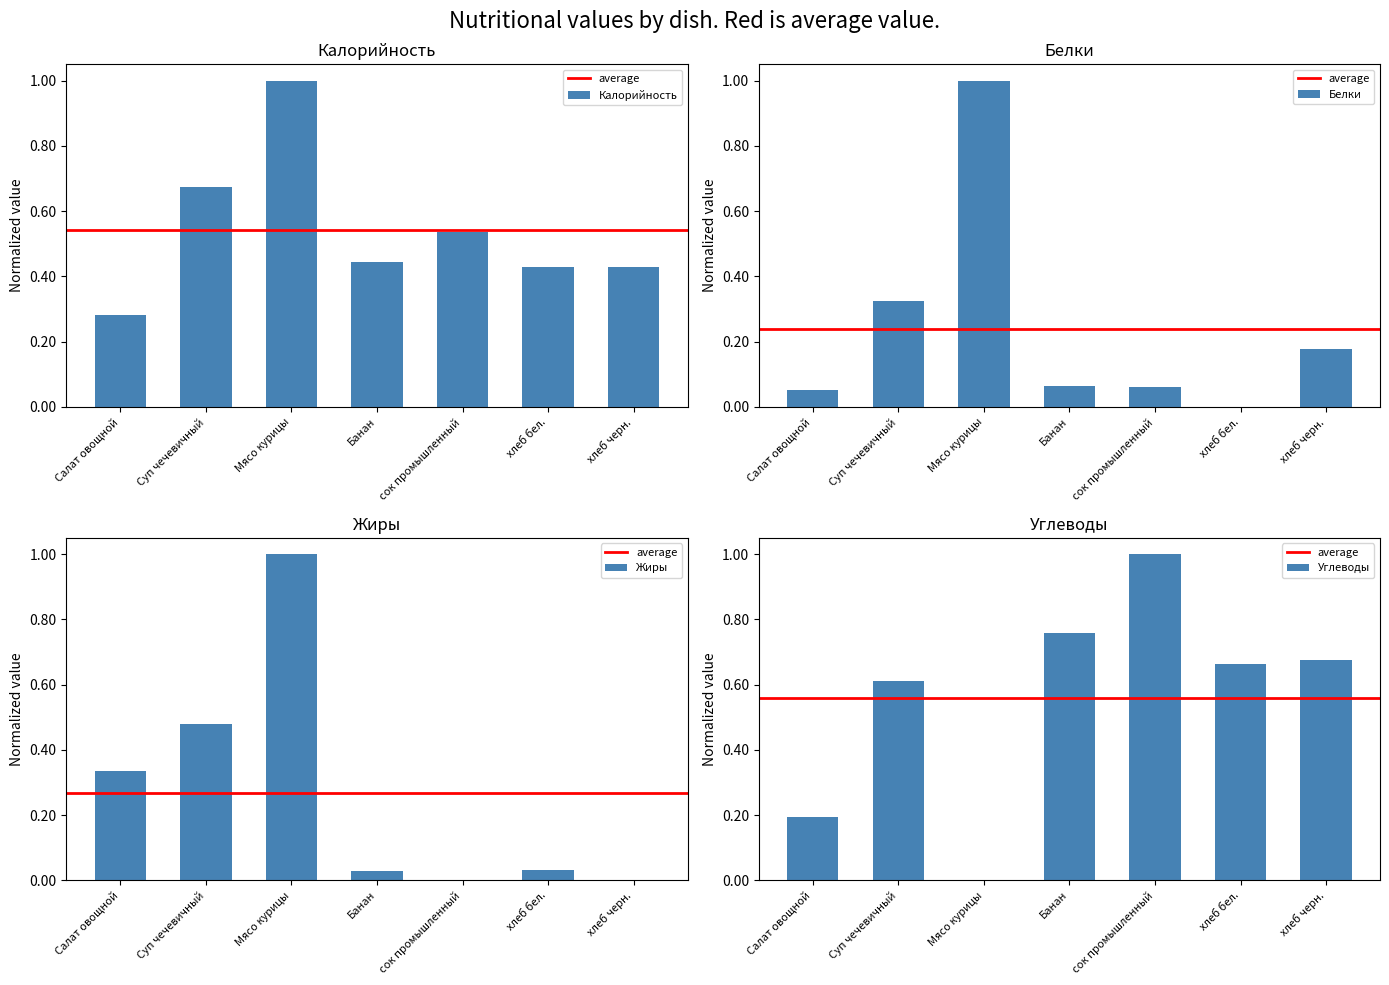

What is the difference between the maximum and minimum values in the Жиры series?

1.0